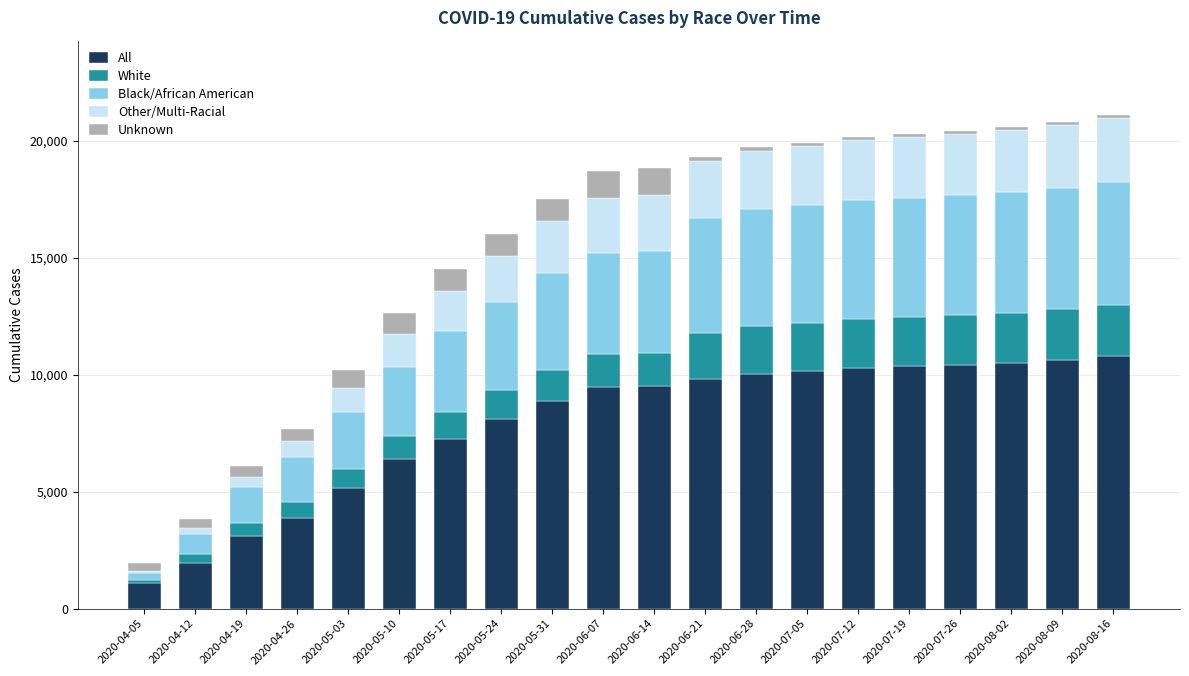

What is the sum of all All values?

157877